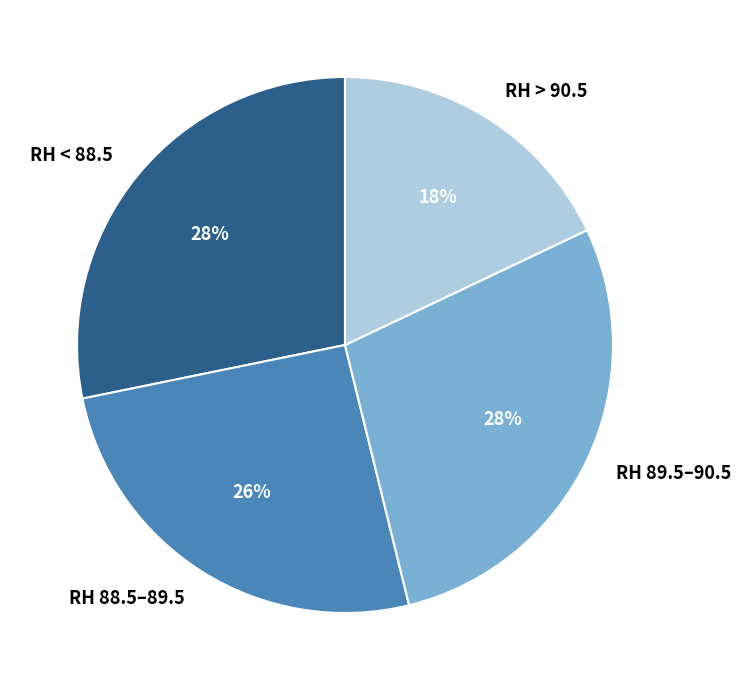

To the nearest percent, what percentage of the pie is RH 89.5–90.5?

28%